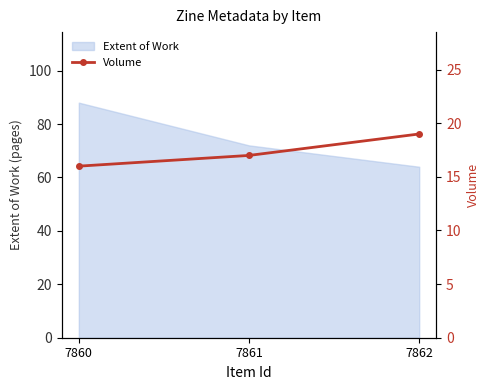

At which label is Extent of Work closest to 76?

7861